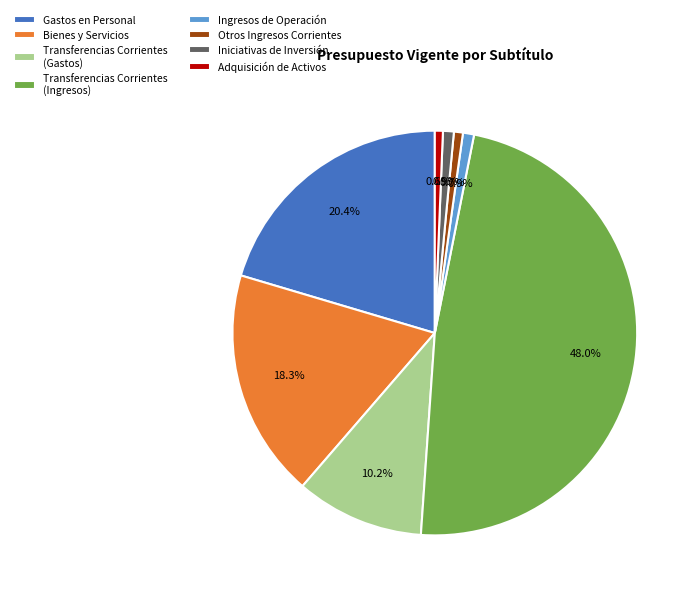

Between Otros Ingresos Corrientes and Gastos en Personal, which is larger?

Gastos en Personal